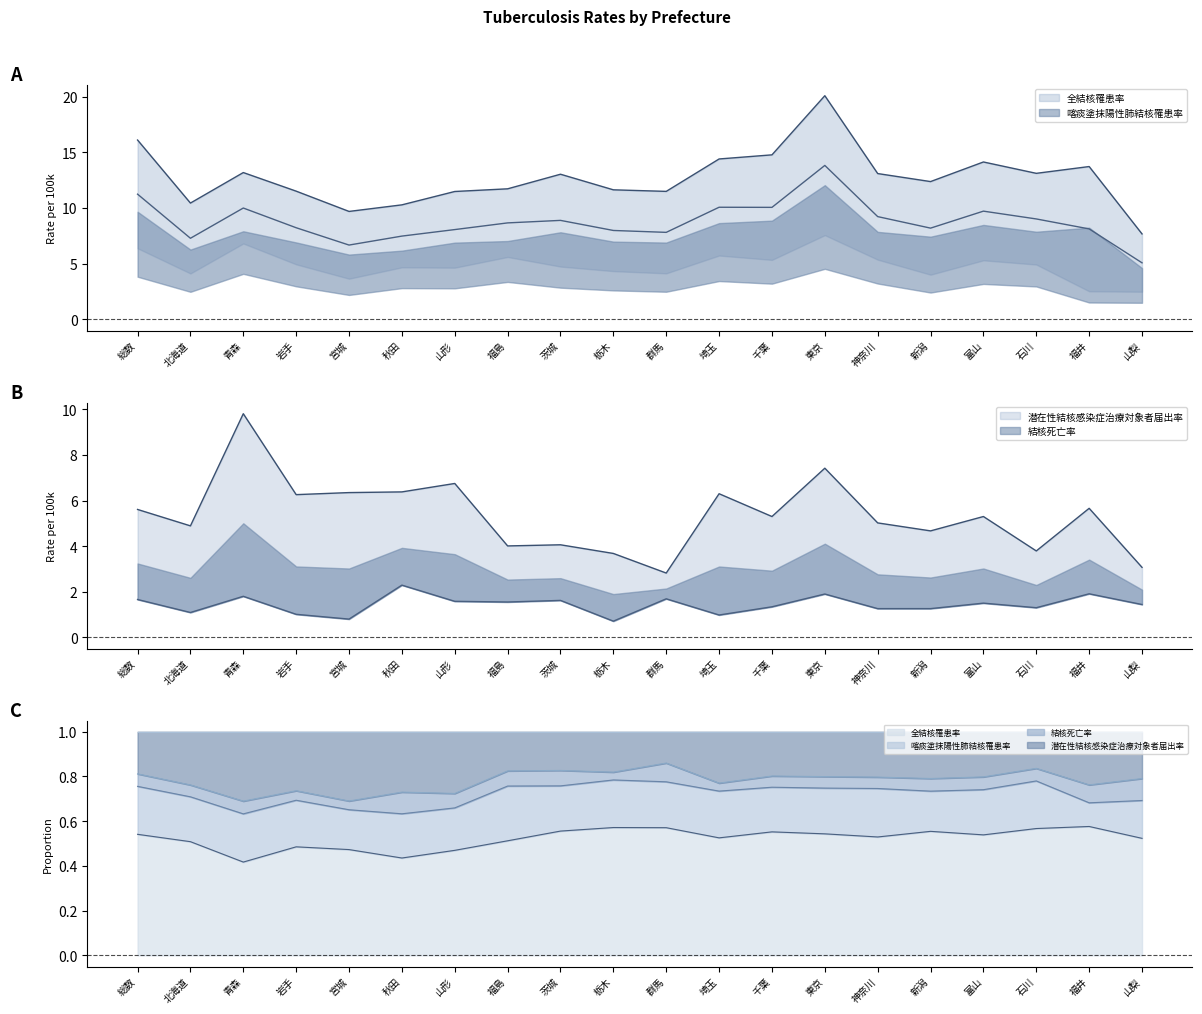

What is the difference between the highest and lowest values at 埼玉?

13.4